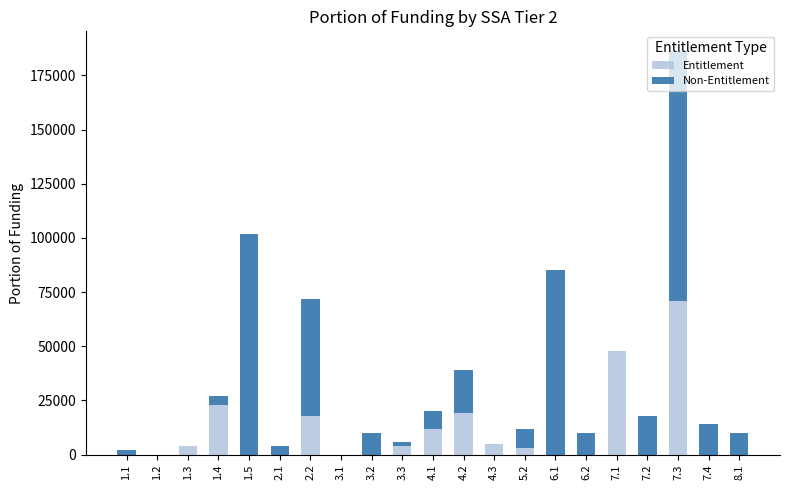

What is the sum of all Entitlement values?

207000